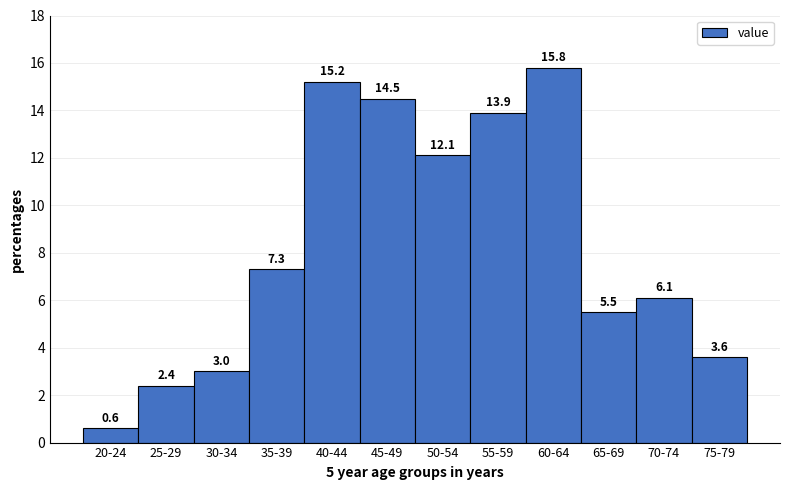

Reading right to left, transcribe all the data shown in this chart.

75-79=3.6	70-74=6.1	65-69=5.5	60-64=15.8	55-59=13.9	50-54=12.1	45-49=14.5	40-44=15.2	35-39=7.3	30-34=3.0	25-29=2.4	20-24=0.6